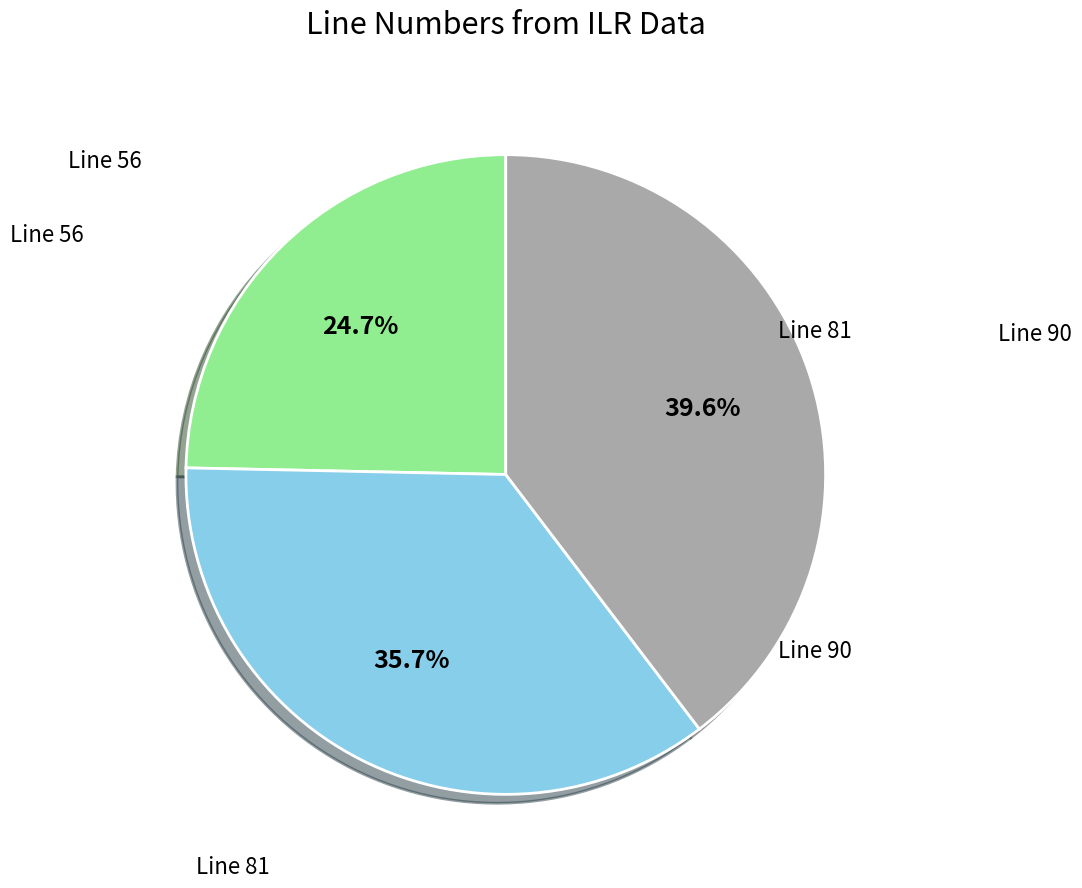

Does any single category account for the majority?

No